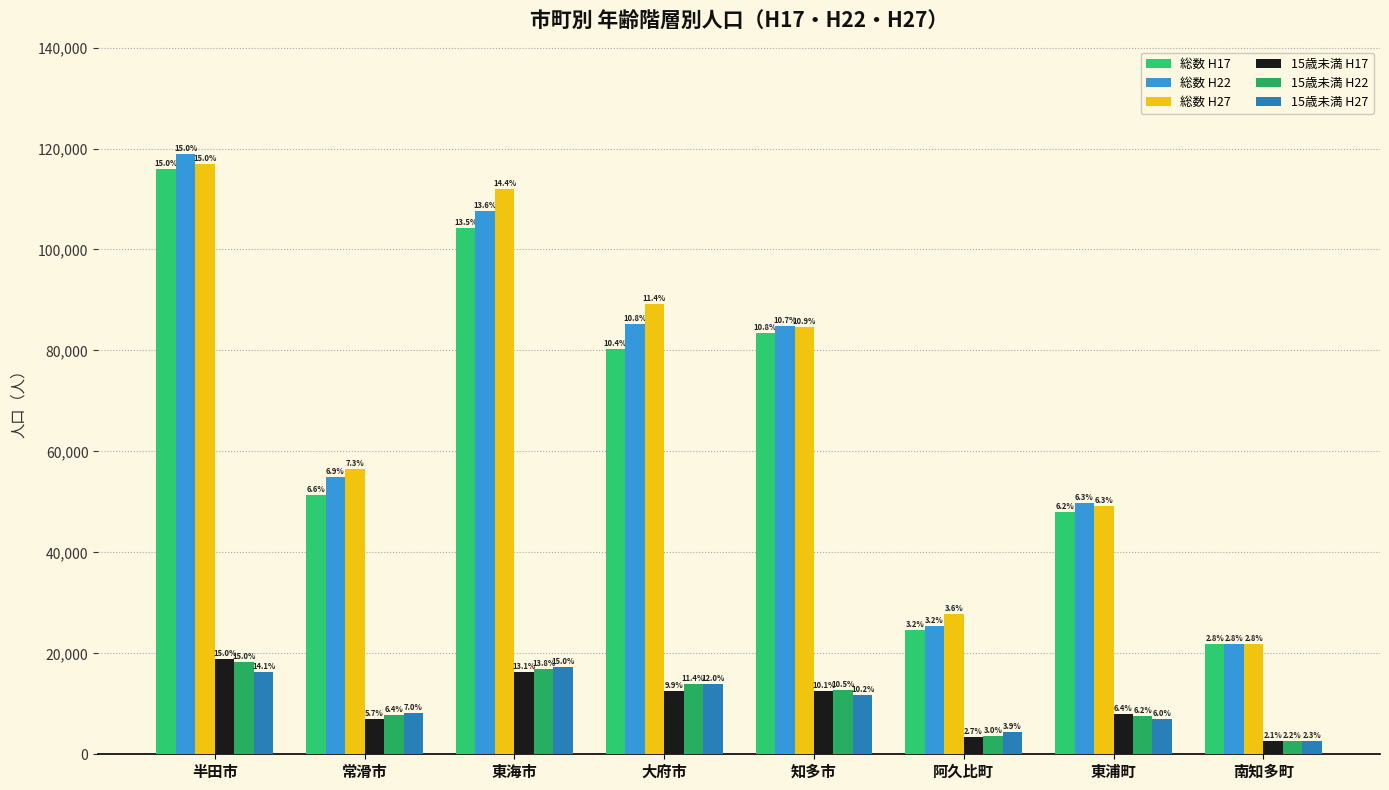

What is the maximum value for 15歳未満 H22?

18274